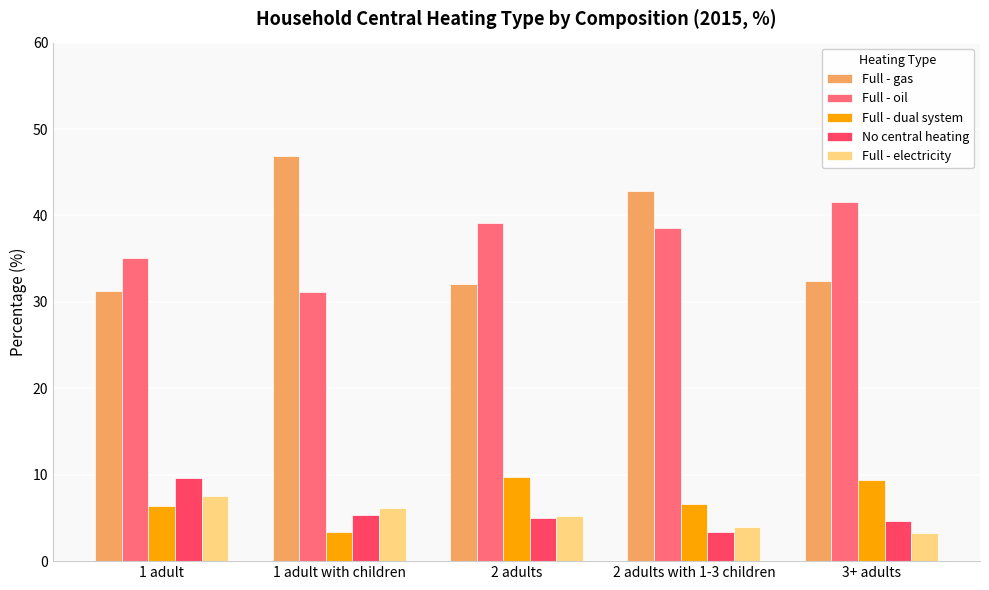

Which series has the largest range (max minus min)?

Full - gas